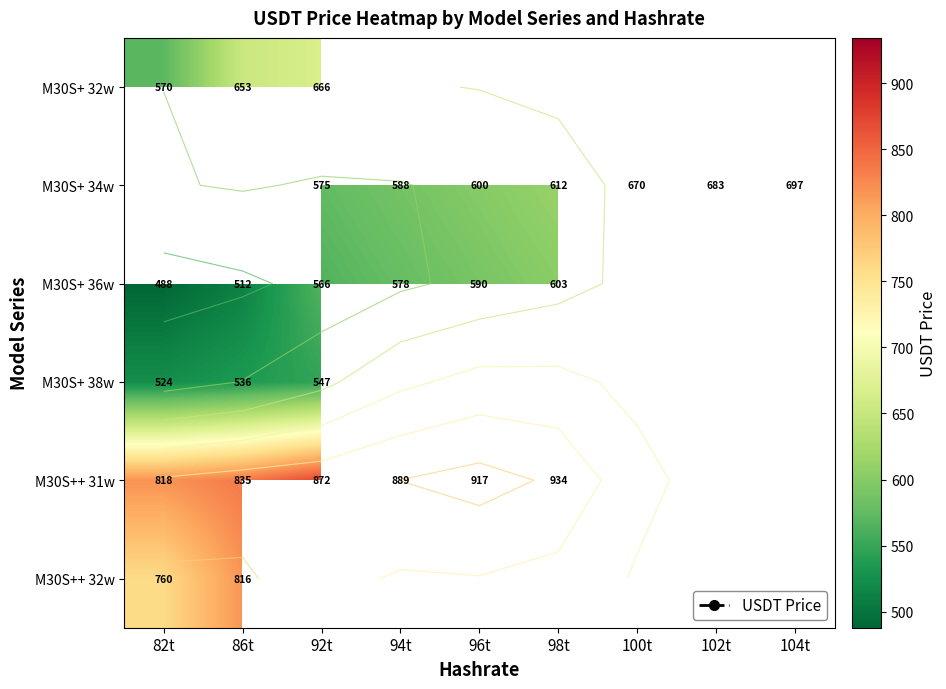

Between 100t and 94t, which is larger?

94t